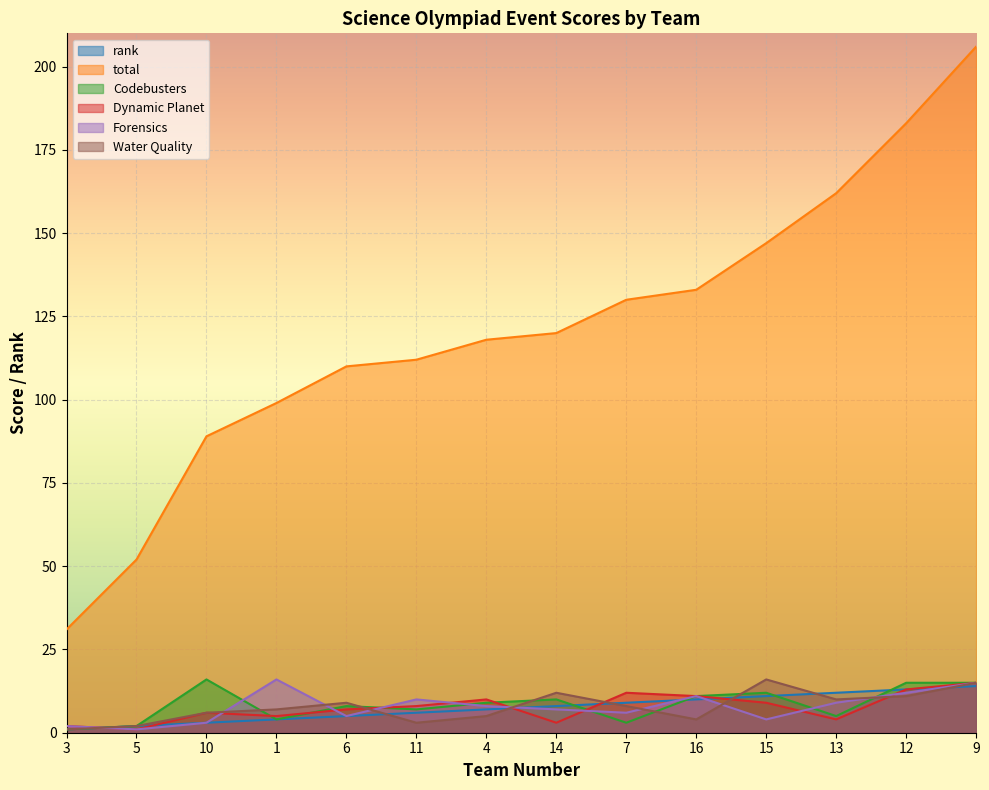

Is it true that Dynamic Planet equals 13 at 12?

True